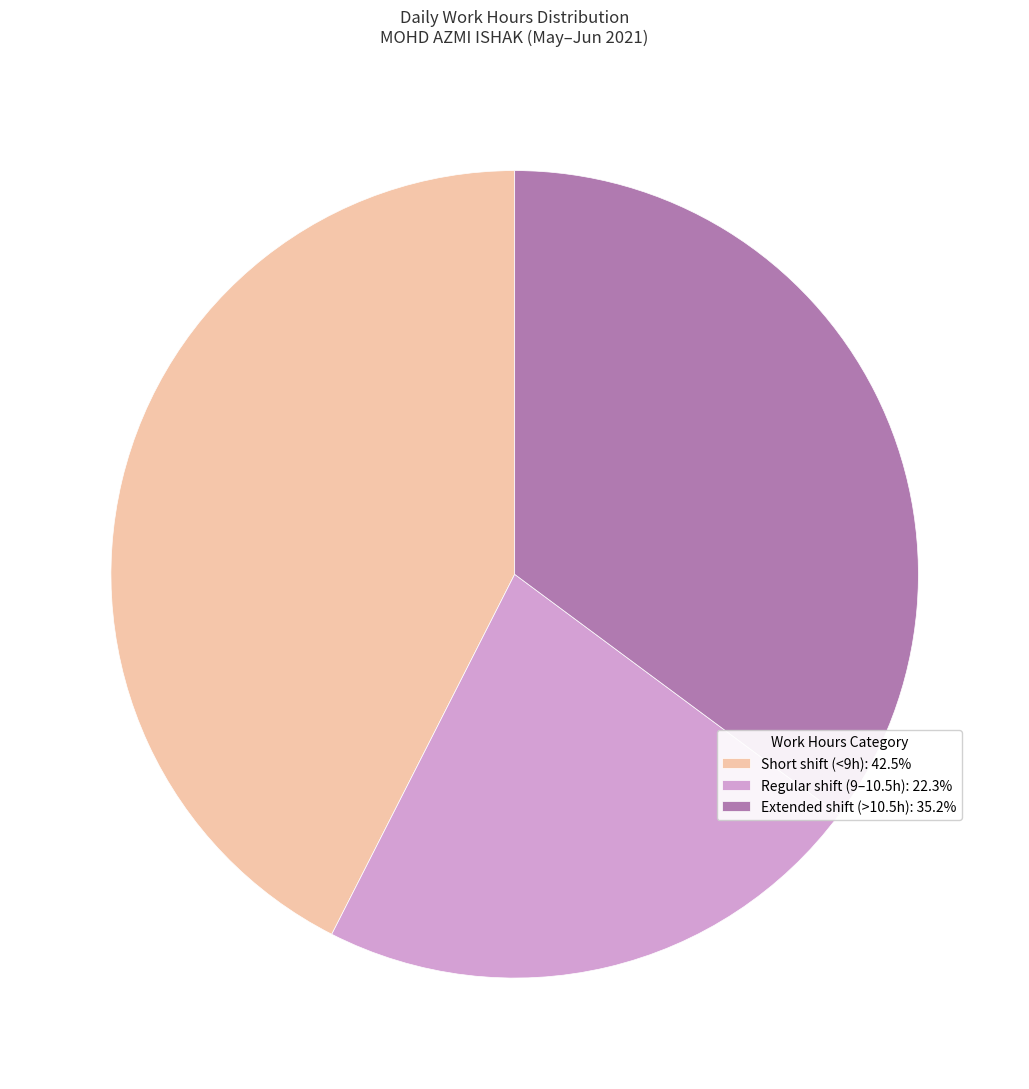

Approximately how many times larger is the value at Short shift (<9h): 42.5% compared to Regular shift (9–10.5h): 22.3%?

1.9